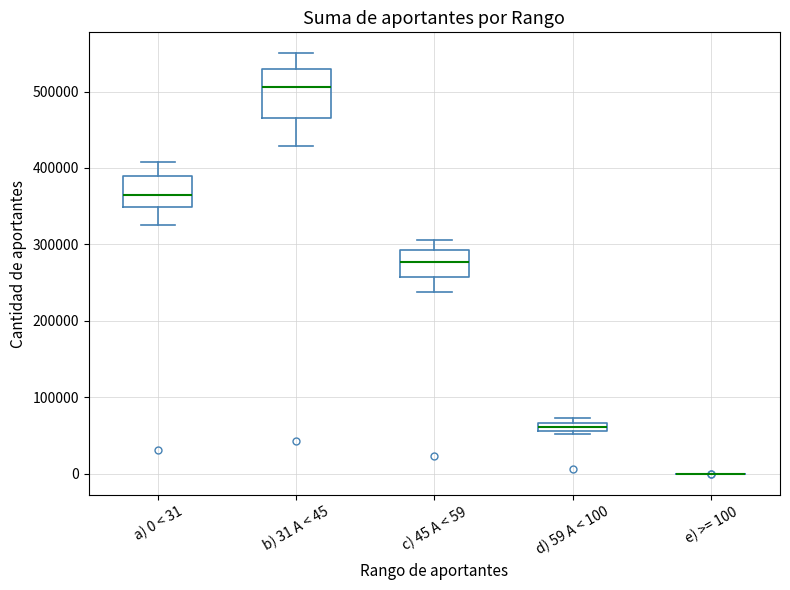

Comparing the boxes themselves (not the whiskers), which one is the tallest?

b) 31 A < 45